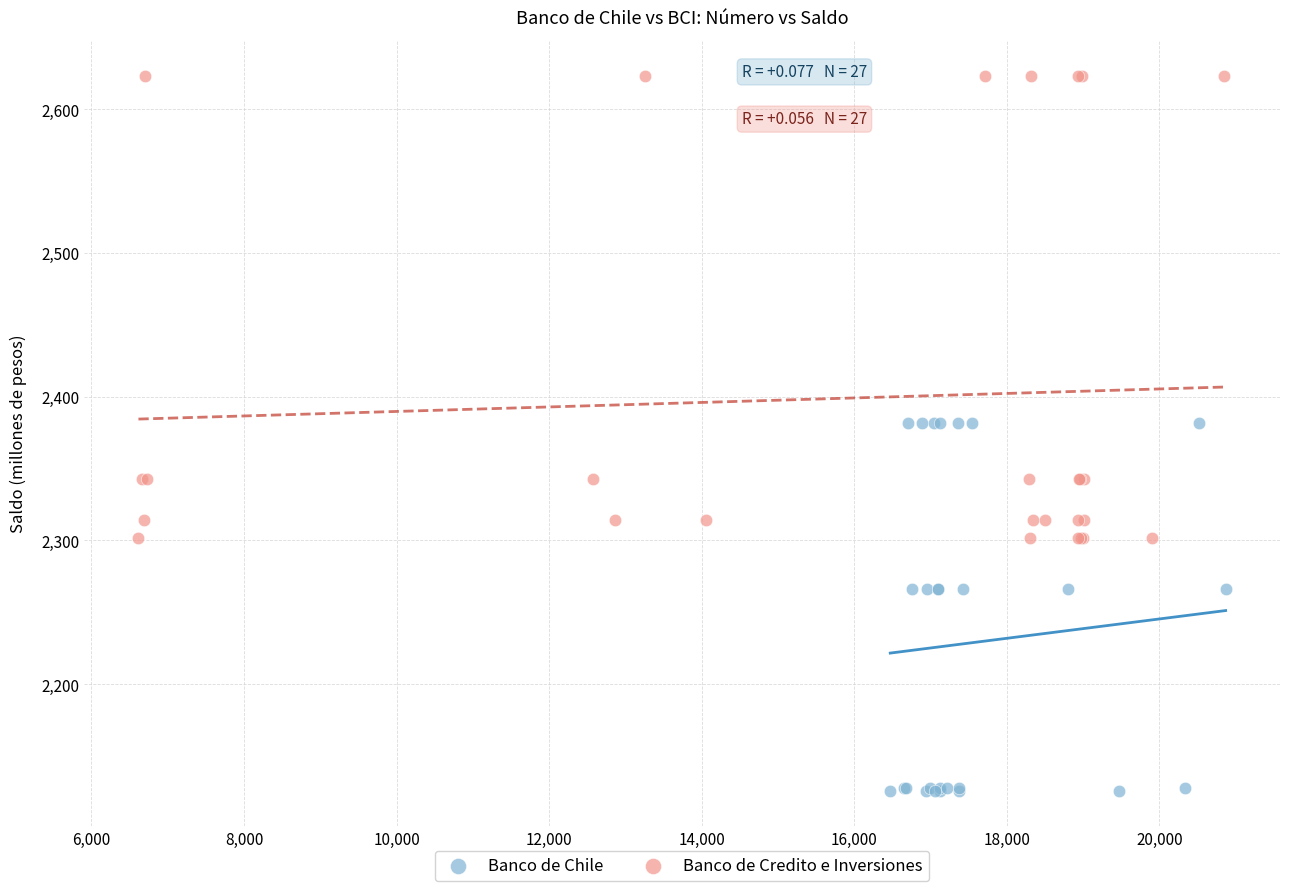

Which series has the widest spread of Y values?

Banco de Credito e Inversiones